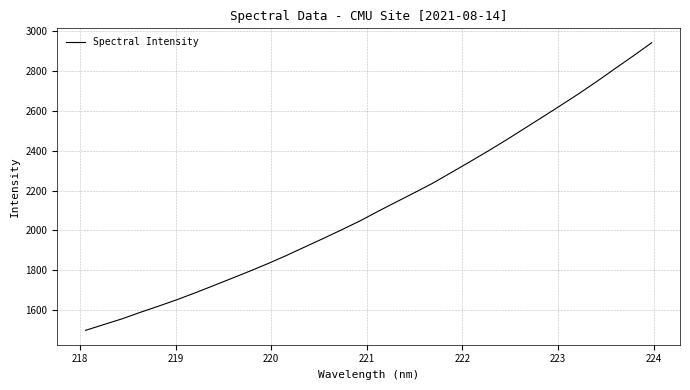

What is the smallest value displayed?

1498.0